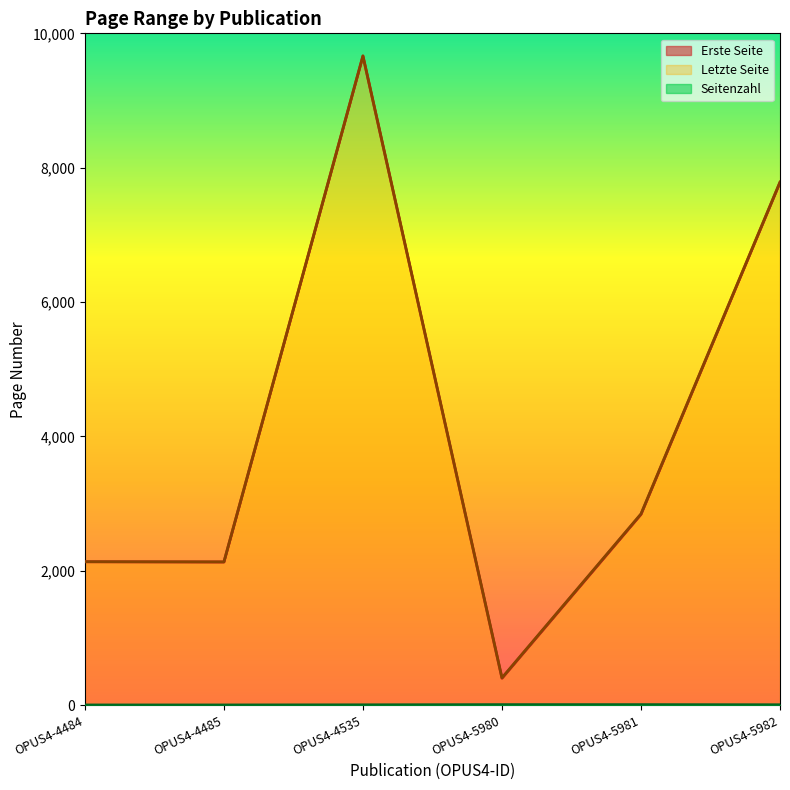

How many interior local peaks does the Erste Seite series have?

1